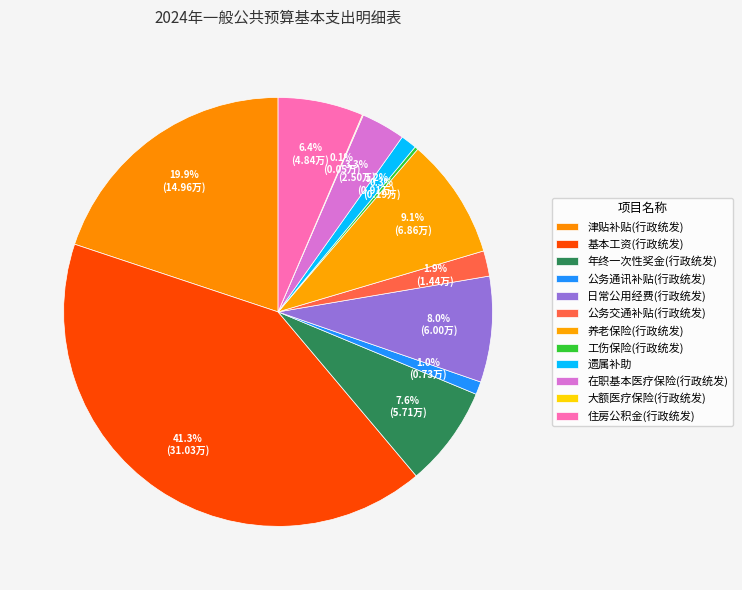

Do 养老保险(行政统发) and 工伤保险(行政统发) together represent more than half of the pie?

No